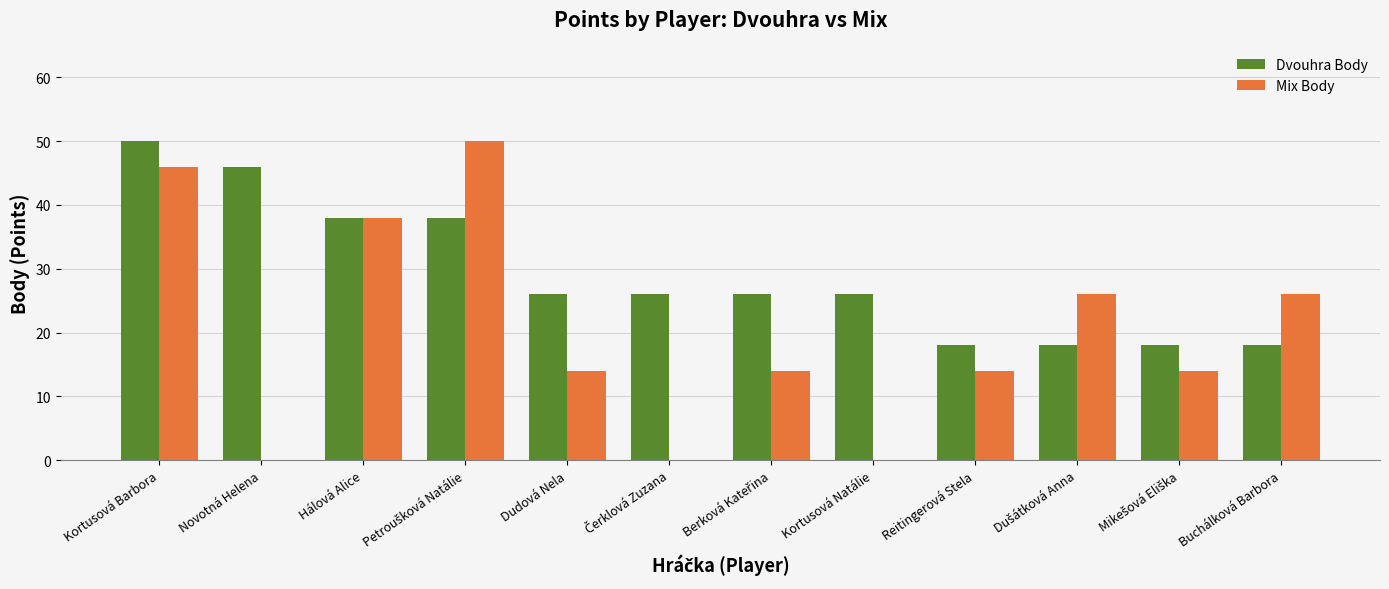

What is the sum of all Mix Body values?

242